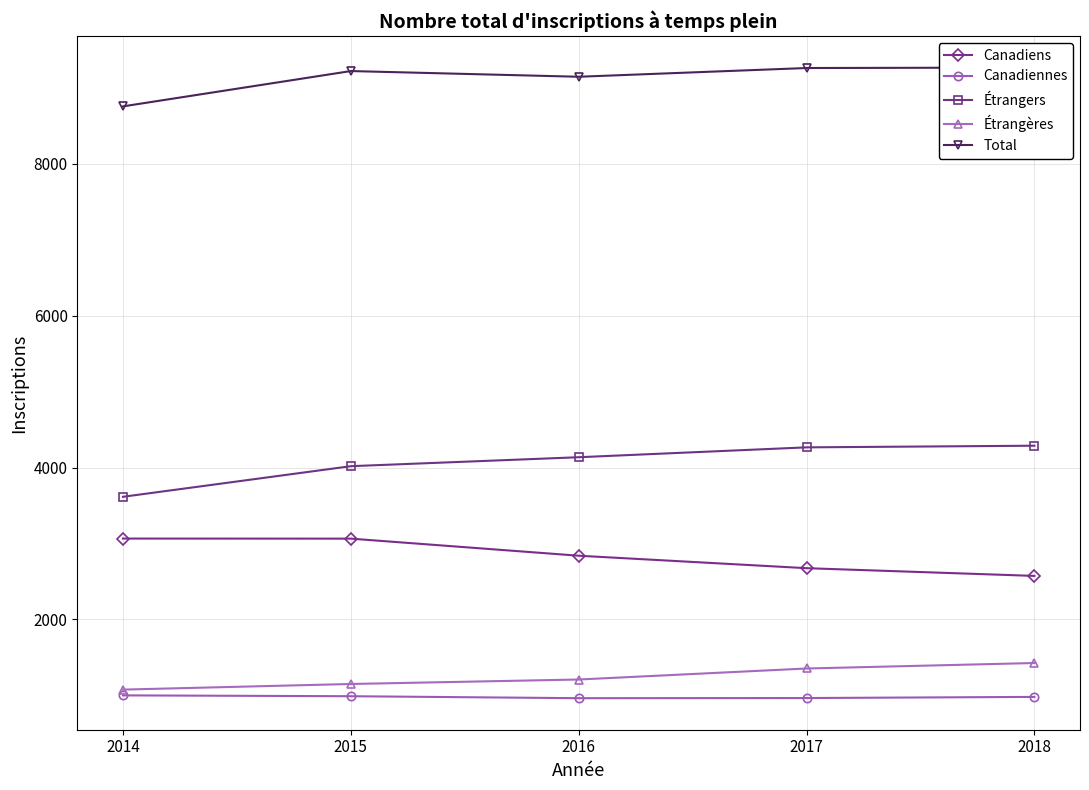

True or false: Étrangers and Canadiens intersect in this chart.

False